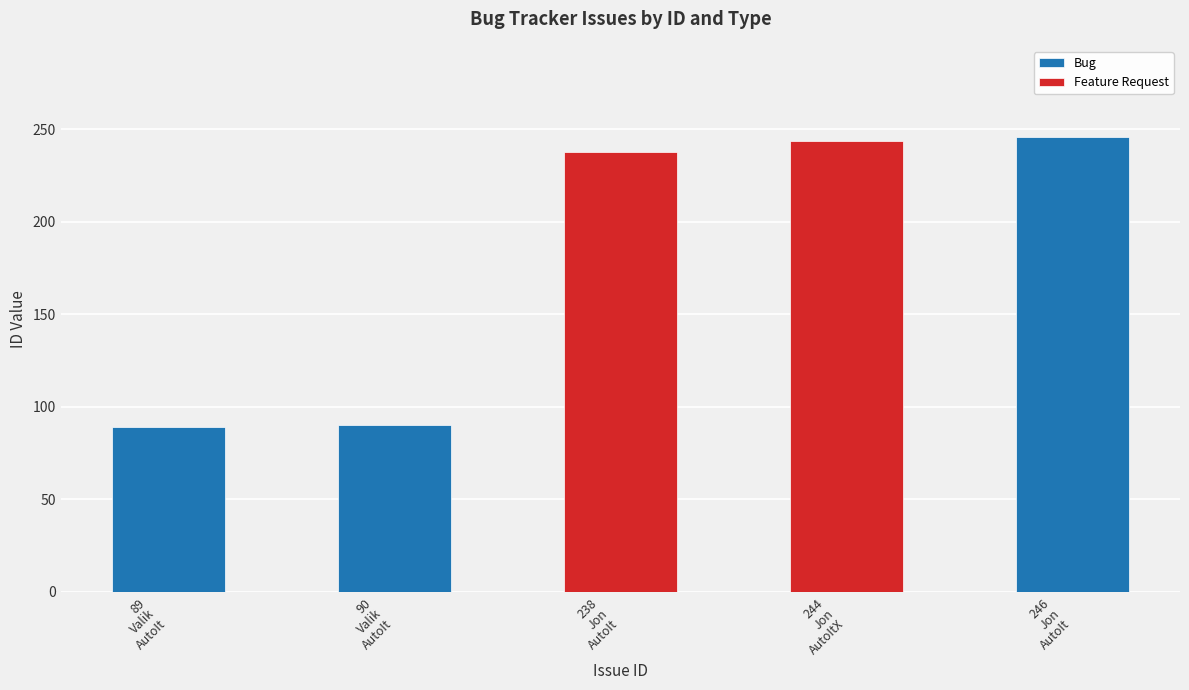

What is the average value of the Bug series?

142